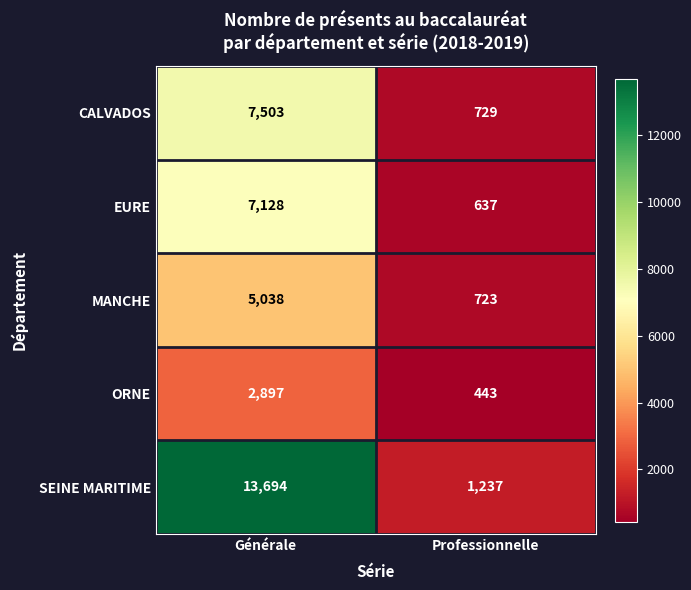

Reading left to right, extract all data points from this chart.

CALVADOS: Générale=7503	Professionnelle=729
EURE: Générale=7128	Professionnelle=637
MANCHE: Générale=5038	Professionnelle=723
ORNE: Générale=2897	Professionnelle=443
SEINE MARITIME: Générale=13694	Professionnelle=1237